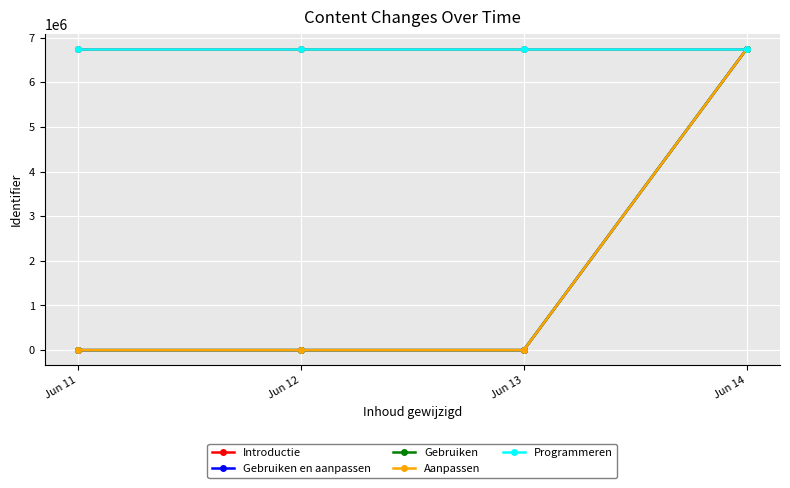

What is the highest value of the Gebruiken en aanpassen series?

6741528